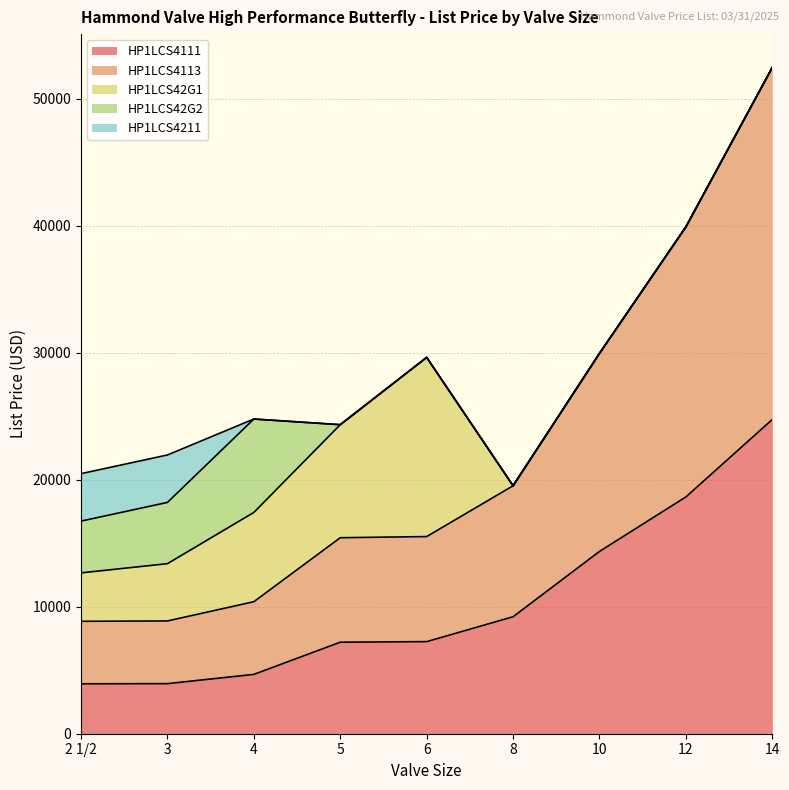

Does the chart have visible grid lines?

Yes